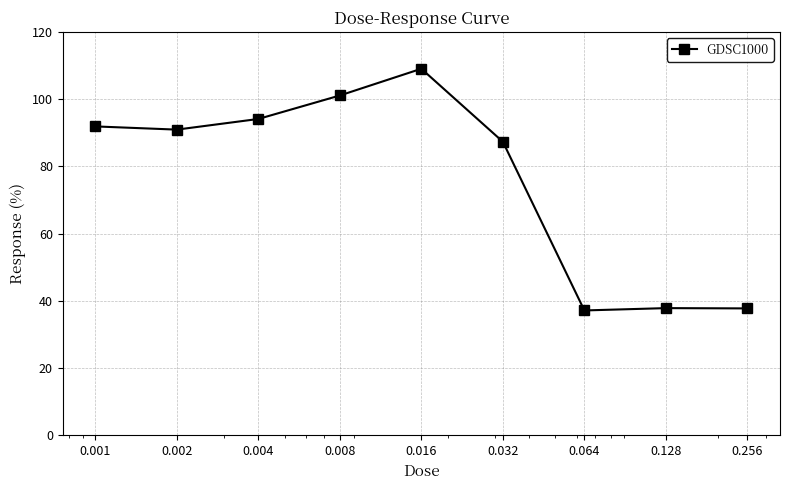

What is the difference between the maximum and minimum values?

71.9